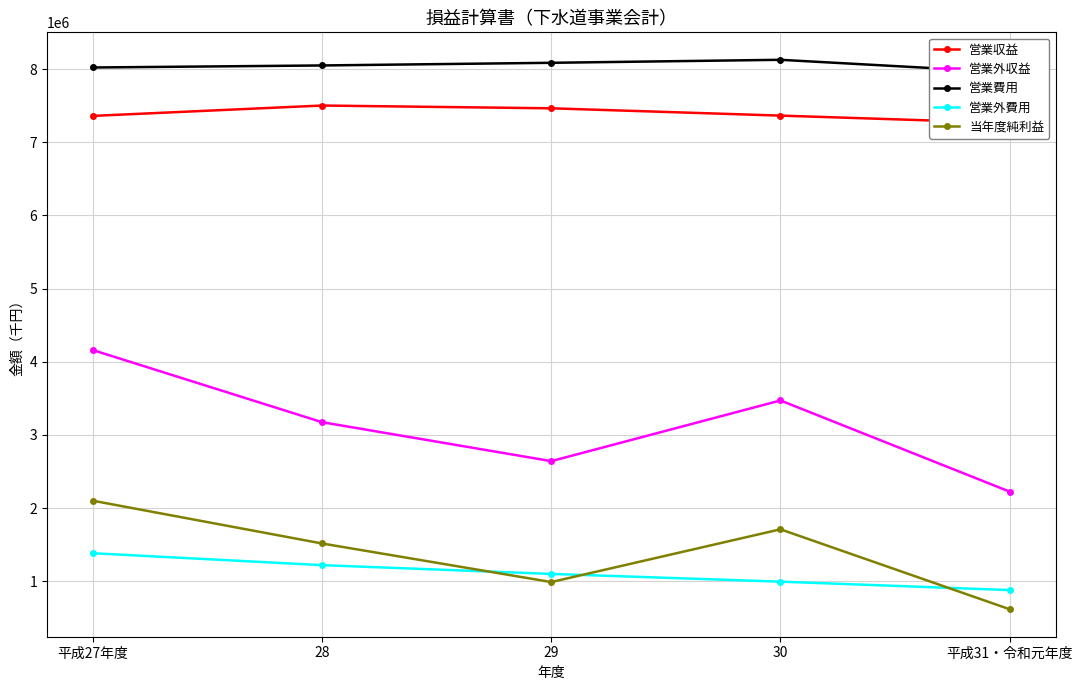

Which series has the largest range (max minus min)?

営業外収益